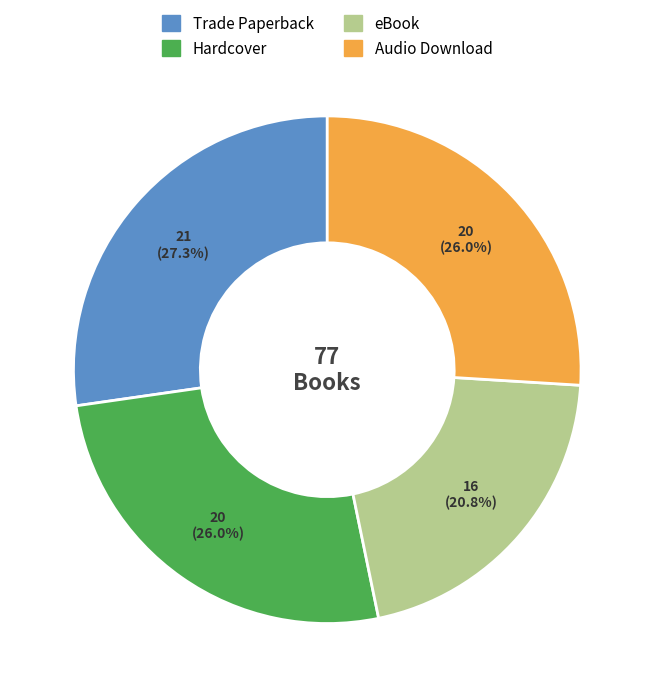

Which has a higher value, Audio Download or eBook?

Audio Download